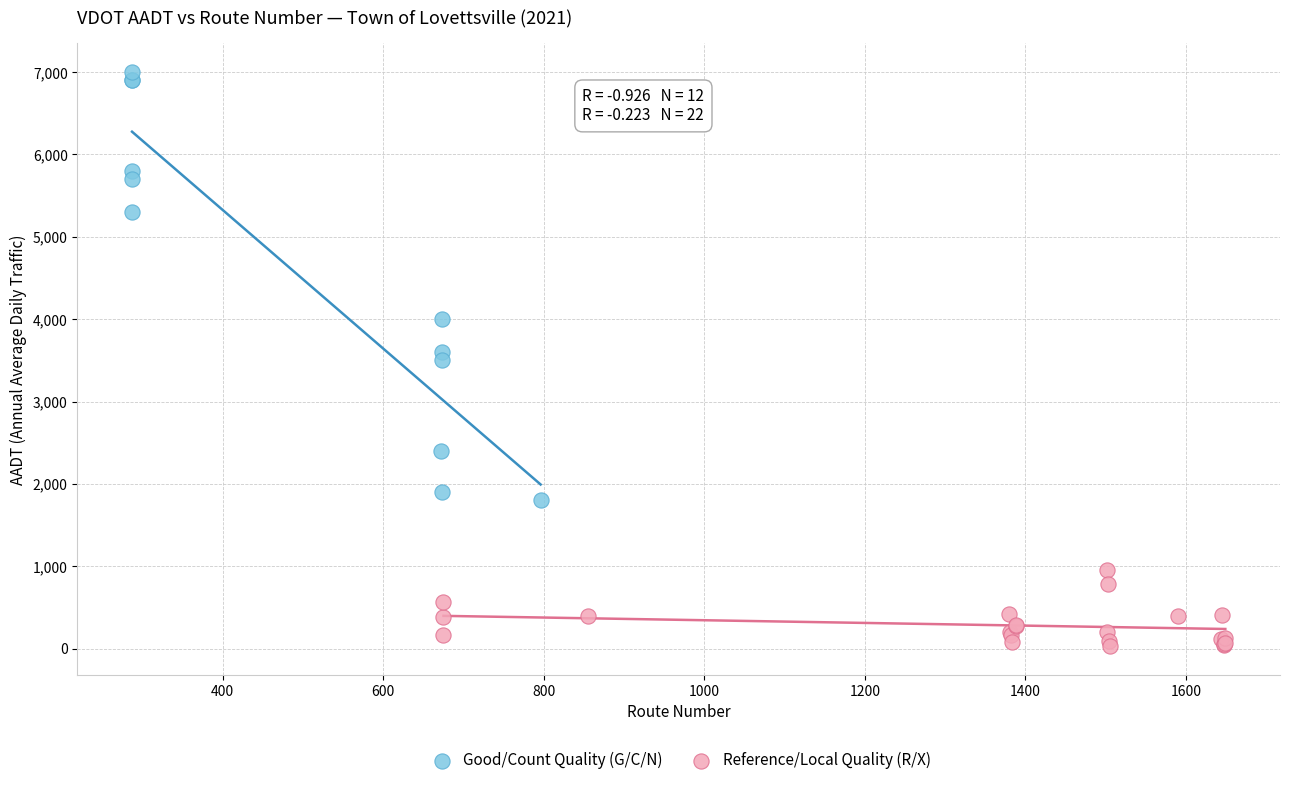

Which series has the largest Y range (max minus min)?

Good/Count Quality (G/C/N)